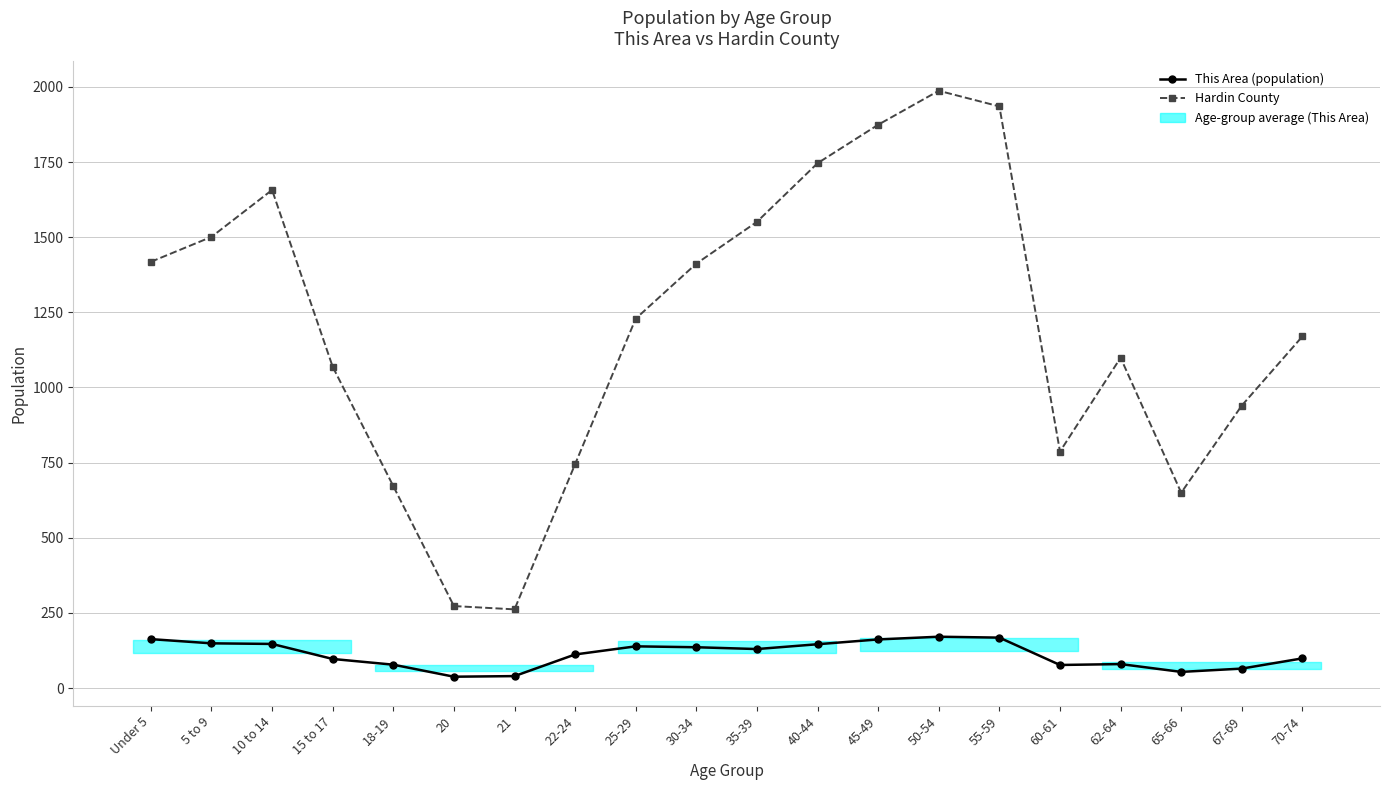

Which series has the largest range (max minus min)?

Hardin County